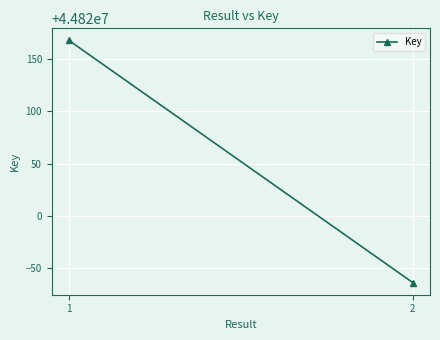

Reading left to right, extract all data points from this chart.

1=44820168	2=44819936